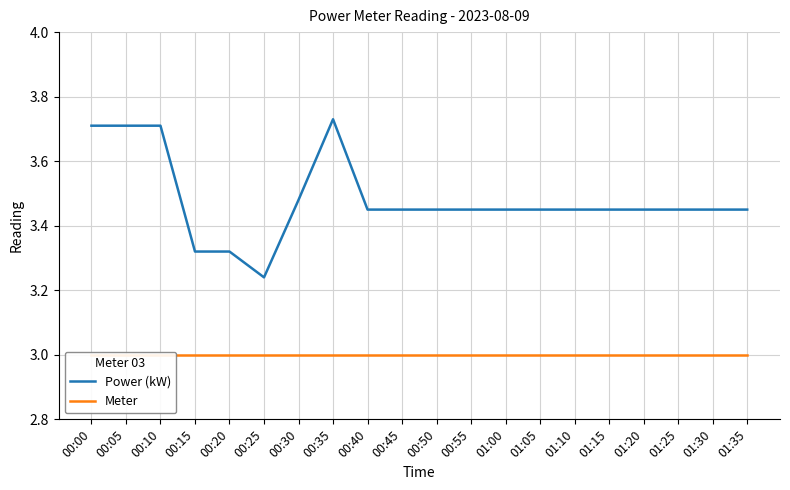

Rank the categories by Meter value from lowest to highest.

00:00, 00:05, 00:10, 00:15, 00:20, 00:25, 00:30, 00:35, 00:40, 00:45, 00:50, 00:55, 01:00, 01:05, 01:10, 01:15, 01:20, 01:25, 01:30, 01:35